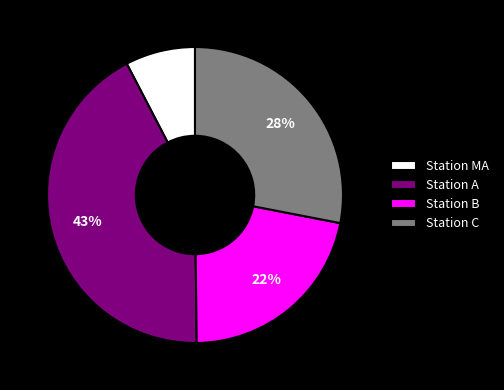

Is it true that Station C is 28% of the pie?

True